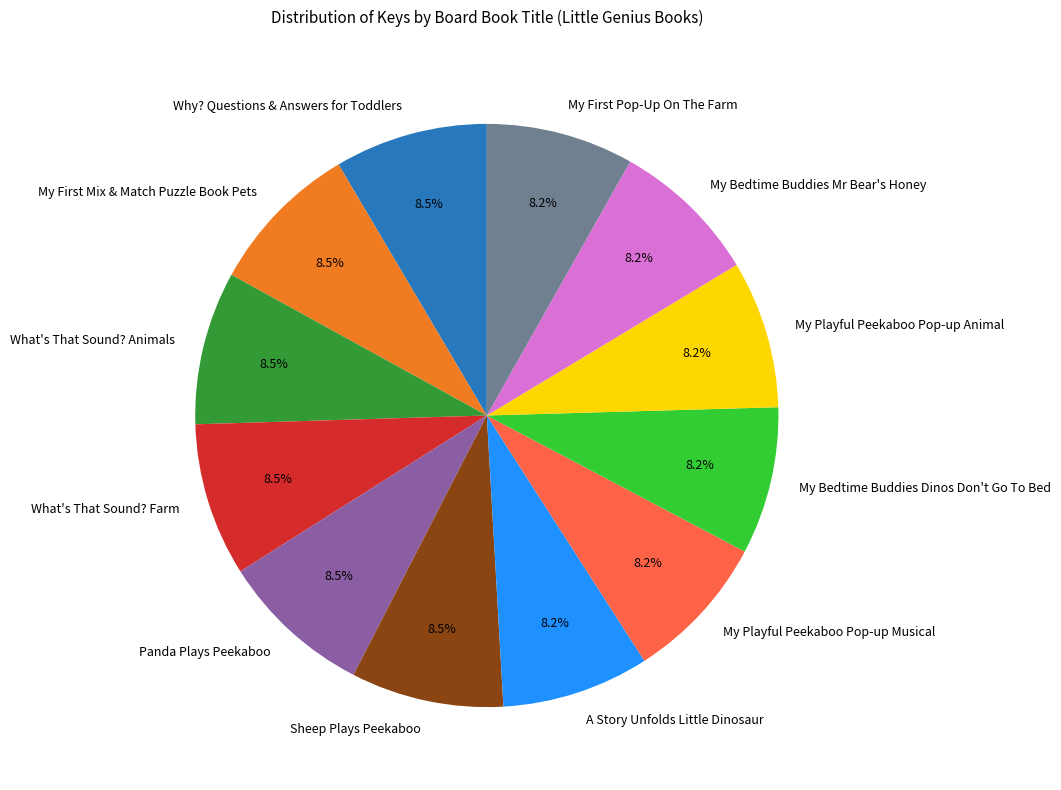

Combined, what portion of the pie is My Bedtime Buddies Mr Bear's Honey and My Playful Peekaboo Pop-up Animal?

16.4%